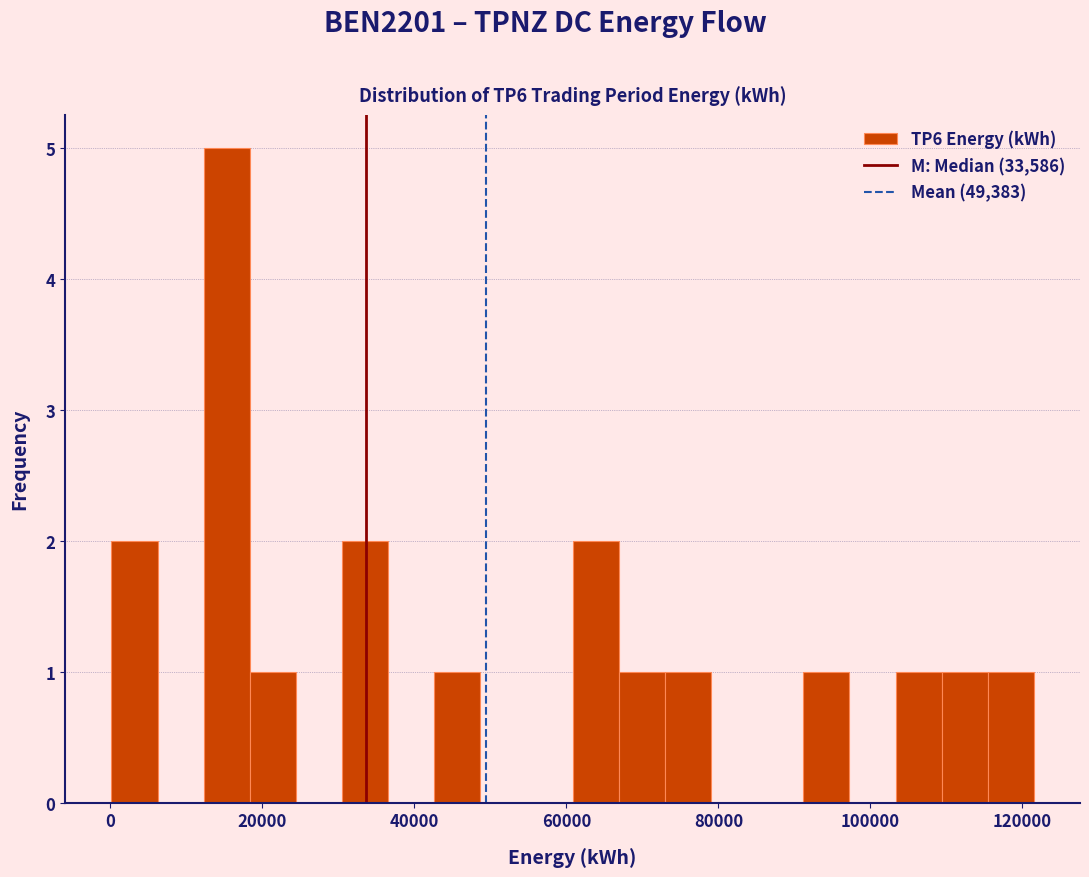

Read against the x-axis, roughly where is the centre of the tallest bar?

16000